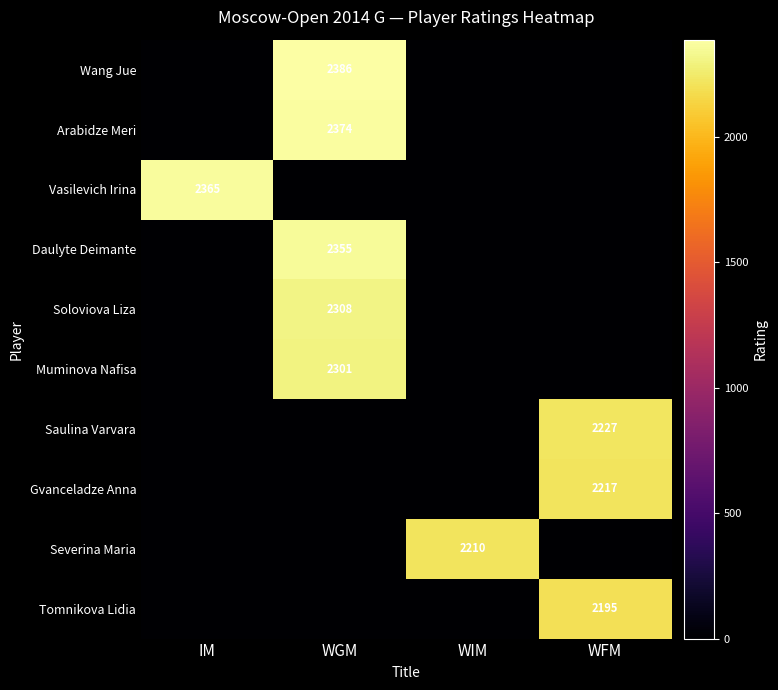

Which has a higher value, IM or WGM?

WGM